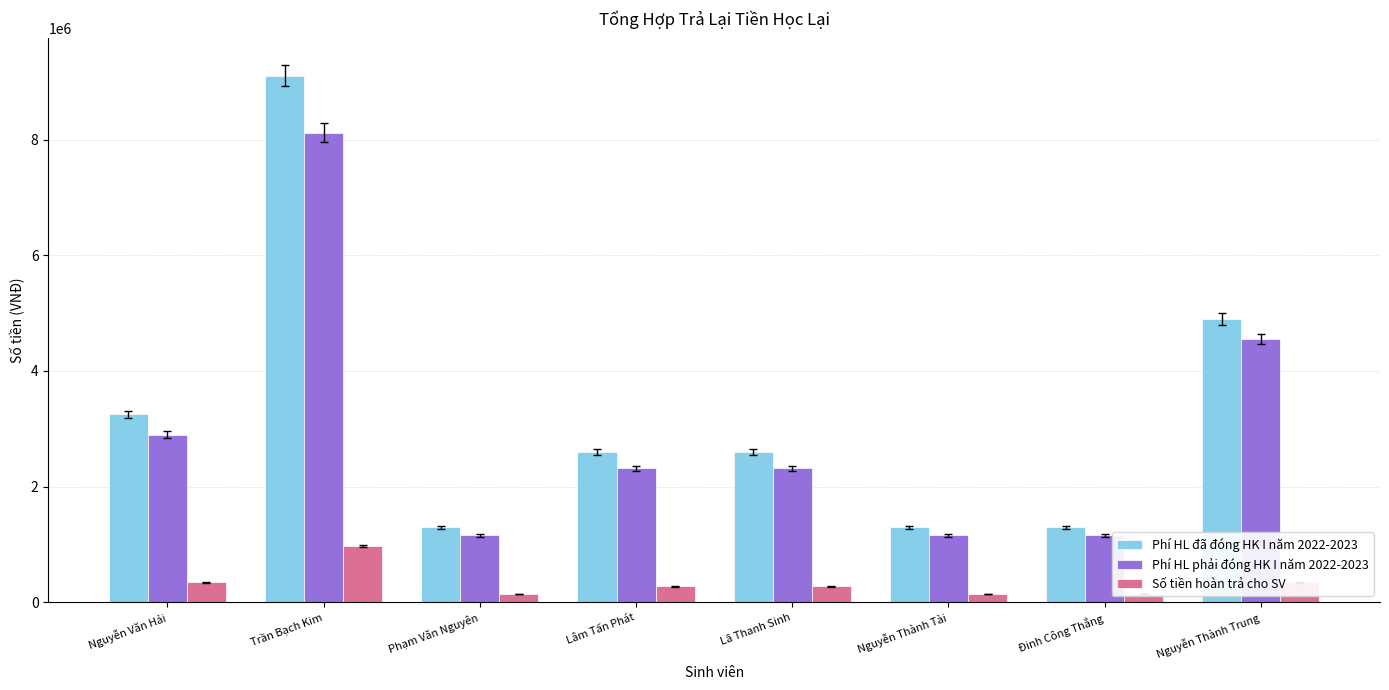

How many bars are there in each group?

3